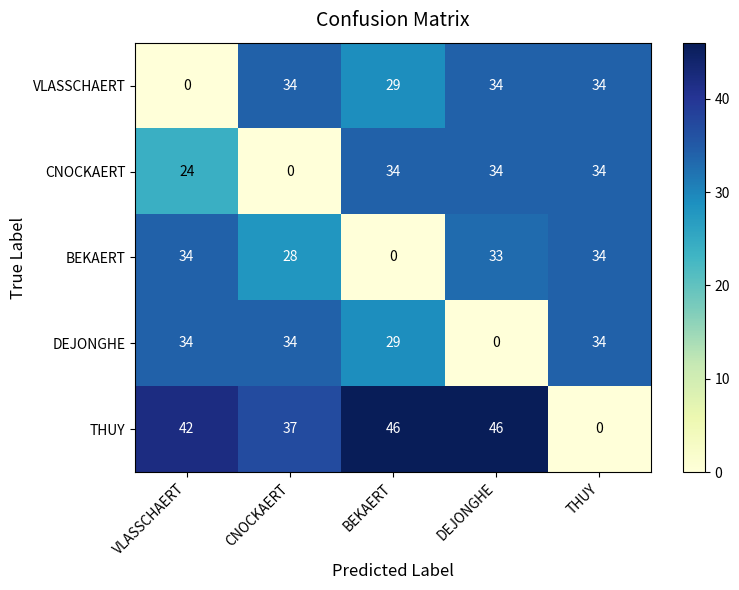

What is the greatest value displayed?

46